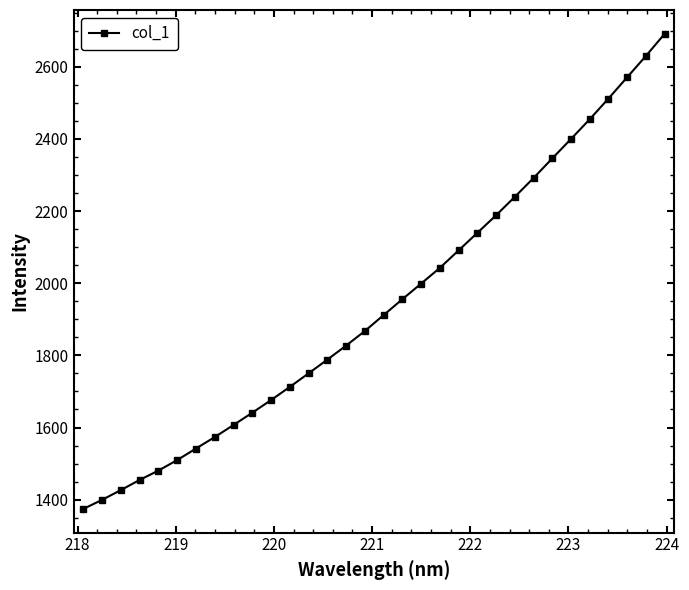

What is the difference between the second highest and second lowest values?

1230.7